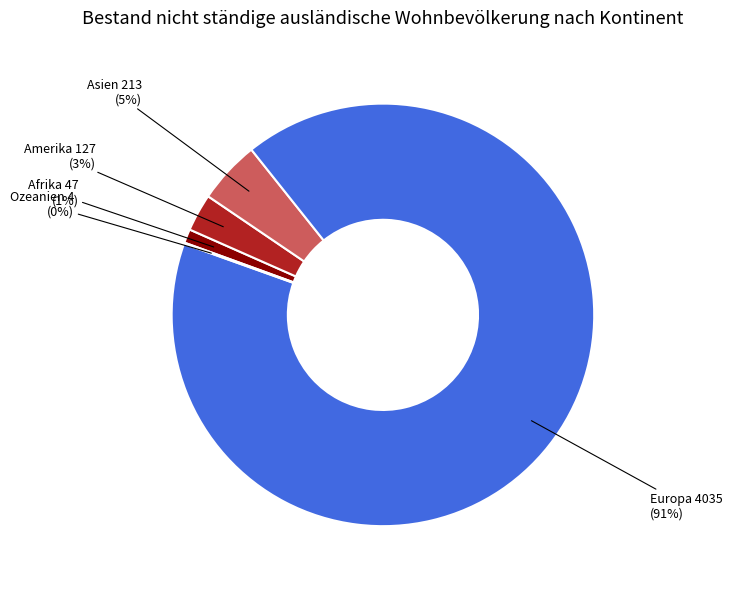

True or false: Amerika accounts for 3% of the total.

True